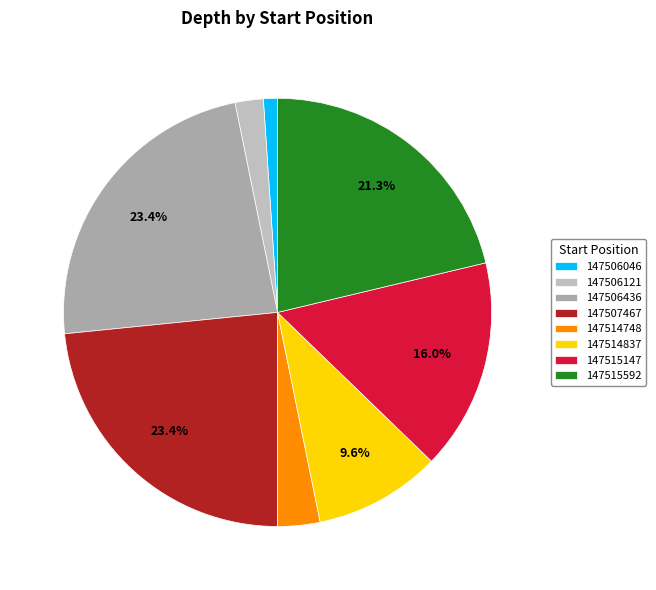

To the nearest percent, what is the difference between the 147506046 and 147514837 slice percentages?

9%